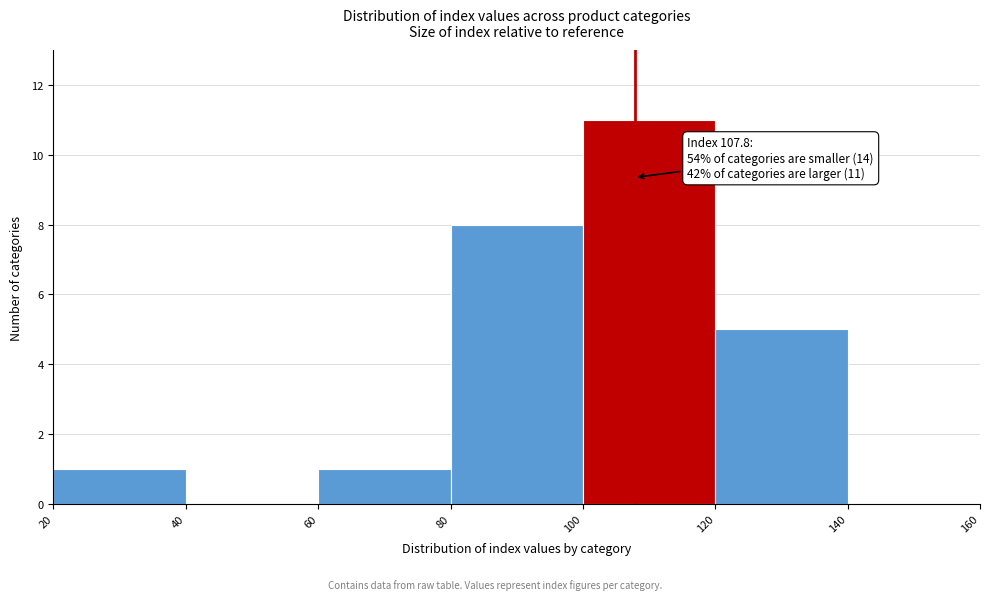

Which range on the x-axis has the tallest bar?

100 to 120